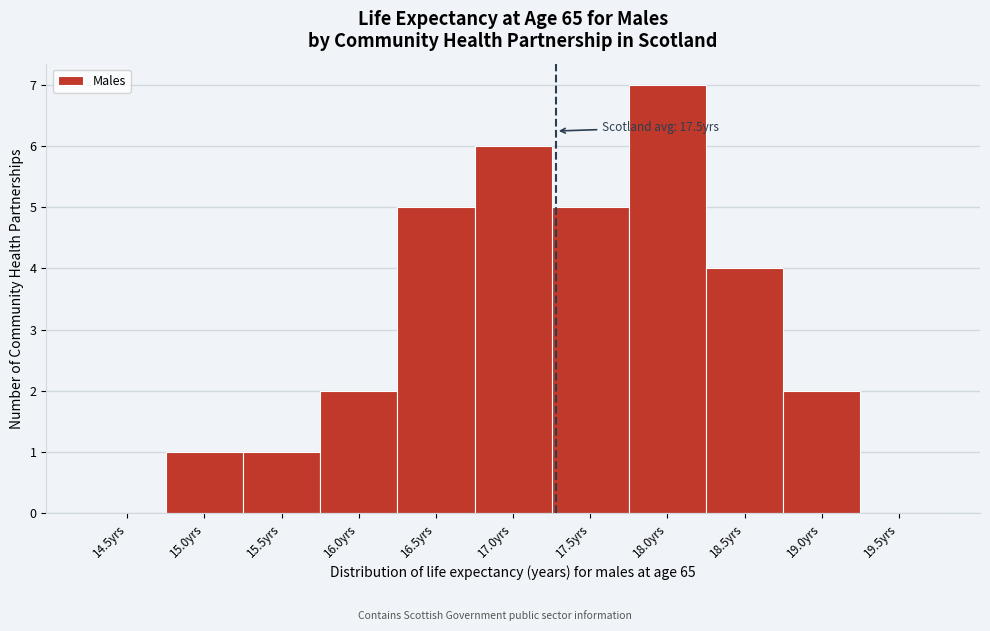

Reading right to left, list all the values displayed in this chart.

19.5yrs=0	19.0yrs=2	18.5yrs=4	18.0yrs=7	17.5yrs=5	17.0yrs=6	16.5yrs=5	16.0yrs=2	15.5yrs=1	15.0yrs=1	14.5yrs=0